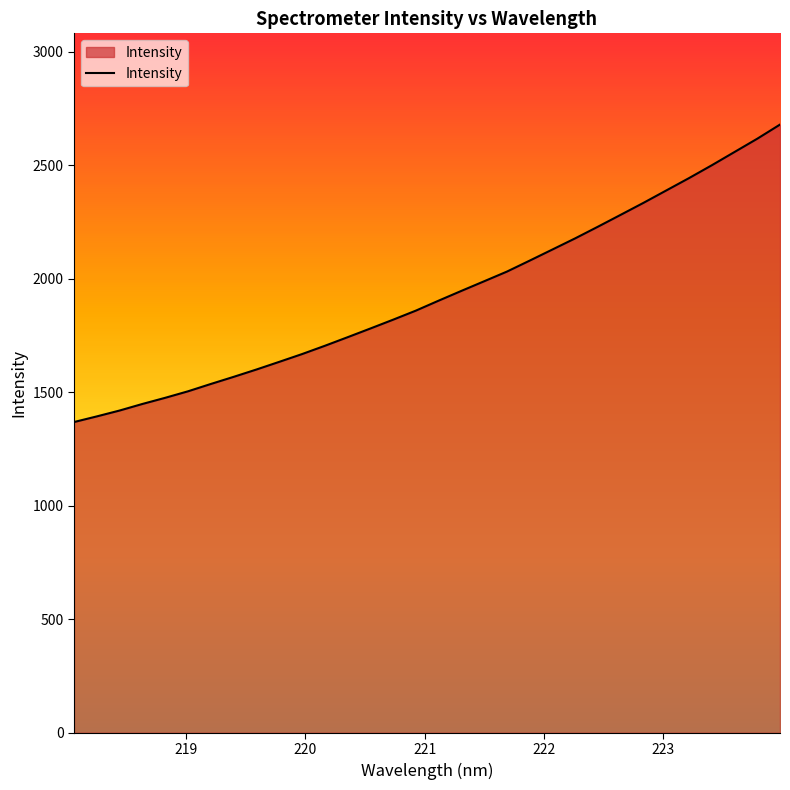

What is the difference between the maximum and minimum values?

1310.2